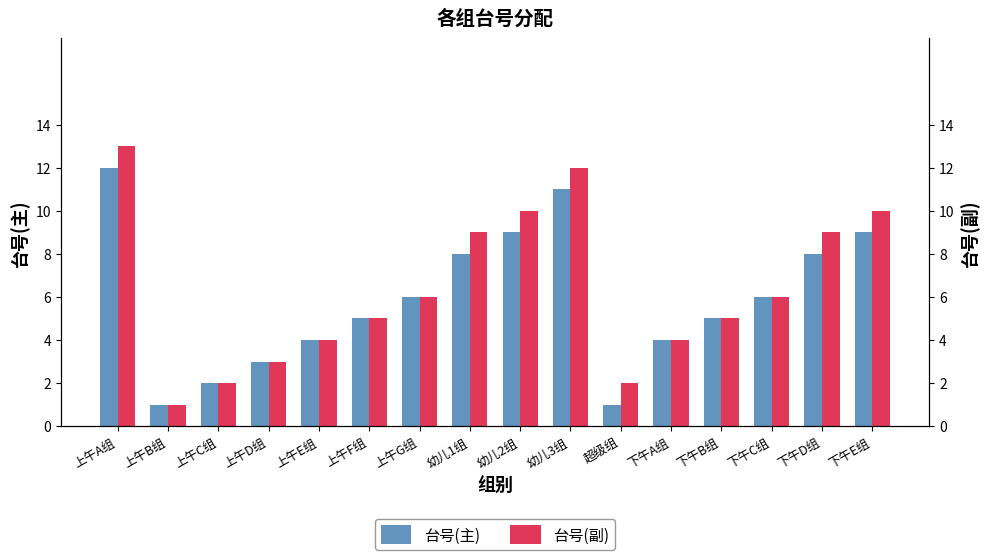

What is the sum of all 台号(副) values?

101